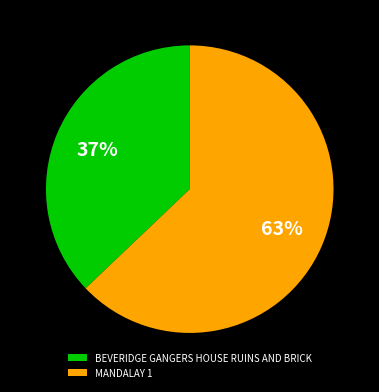

Combined, do MANDALAY 1 and BEVERIDGE GANGERS HOUSE RUINS AND BRICK account for over 50%?

Yes